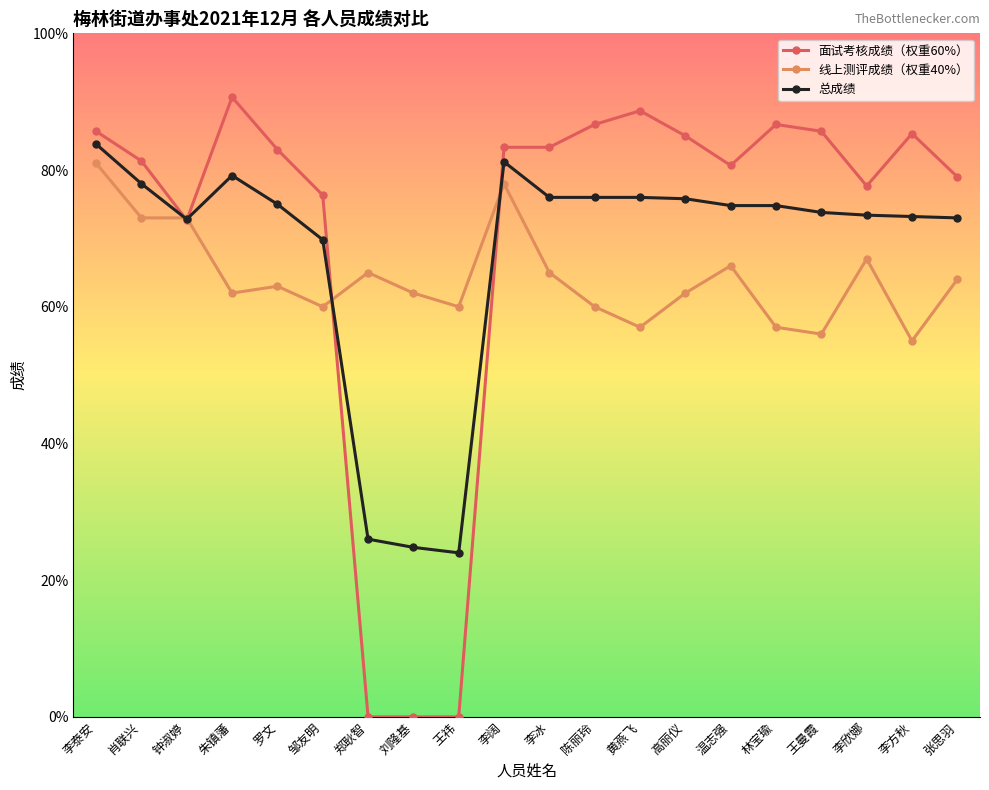

The 总成绩 series shows 72.8 at 钟淑婷. True or false?

True